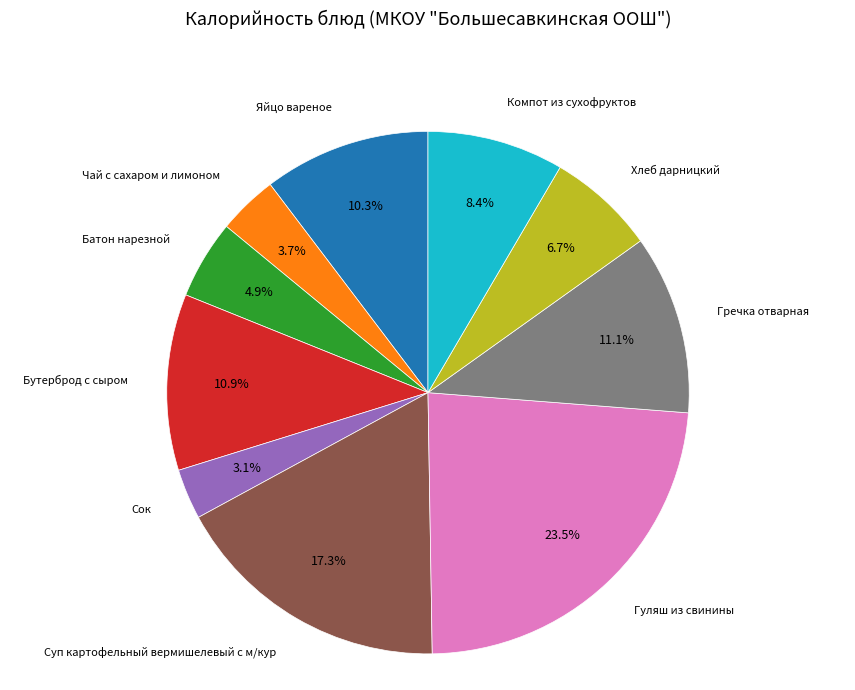

Which has a higher value, Компот из сухофруктов or Яйцо вареное?

Яйцо вареное